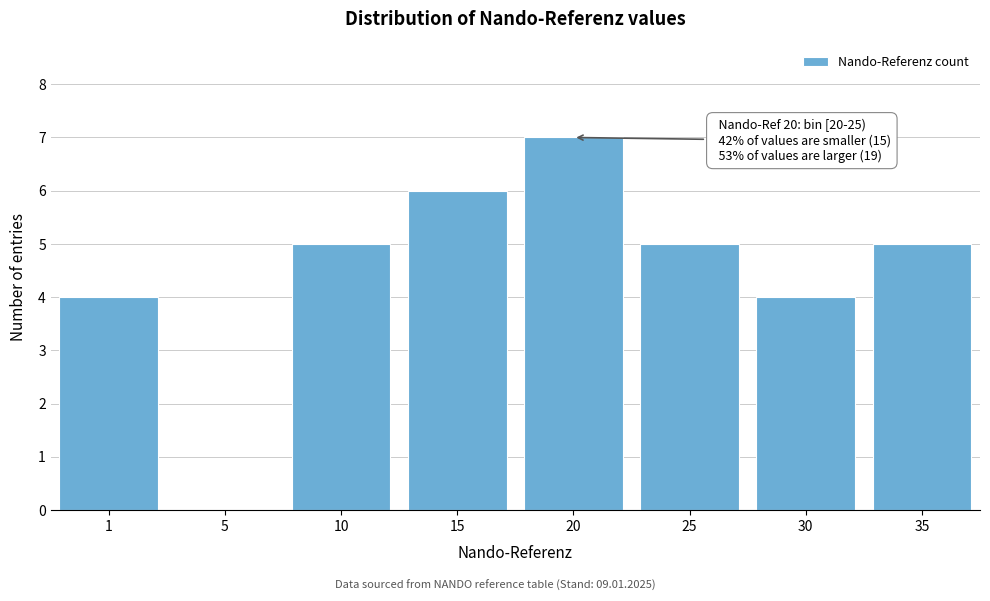

Reading left to right, extract all data points from this chart.

1=4	5=0	10=5	15=6	20=7	25=5	30=4	35=5